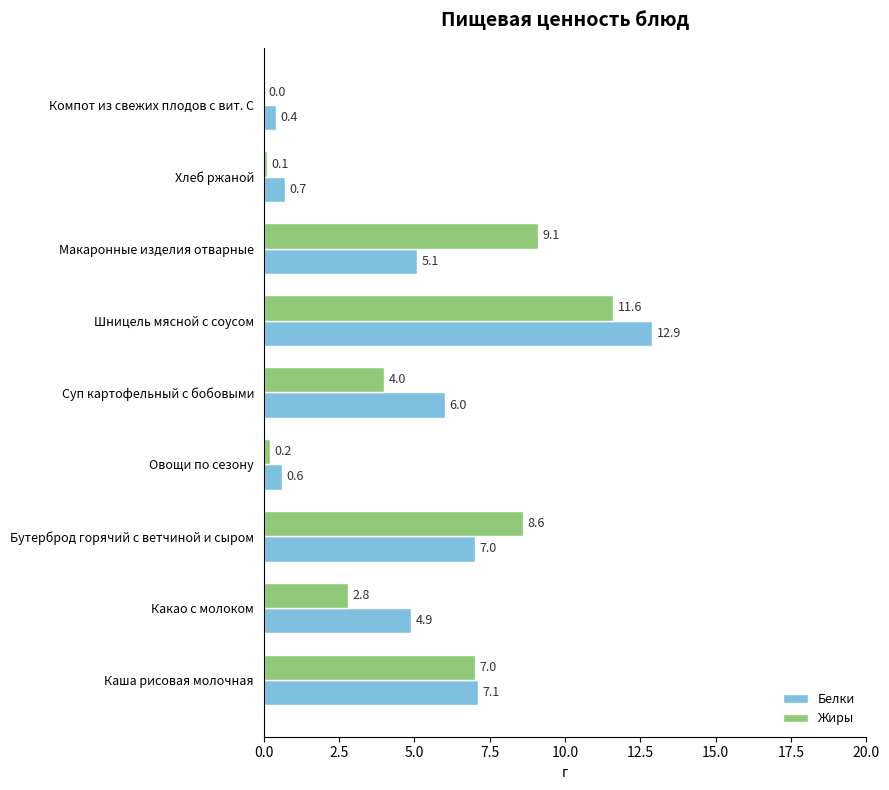

Is it true that Жиры equals 2.9 at Каша рисовая молочная?

False